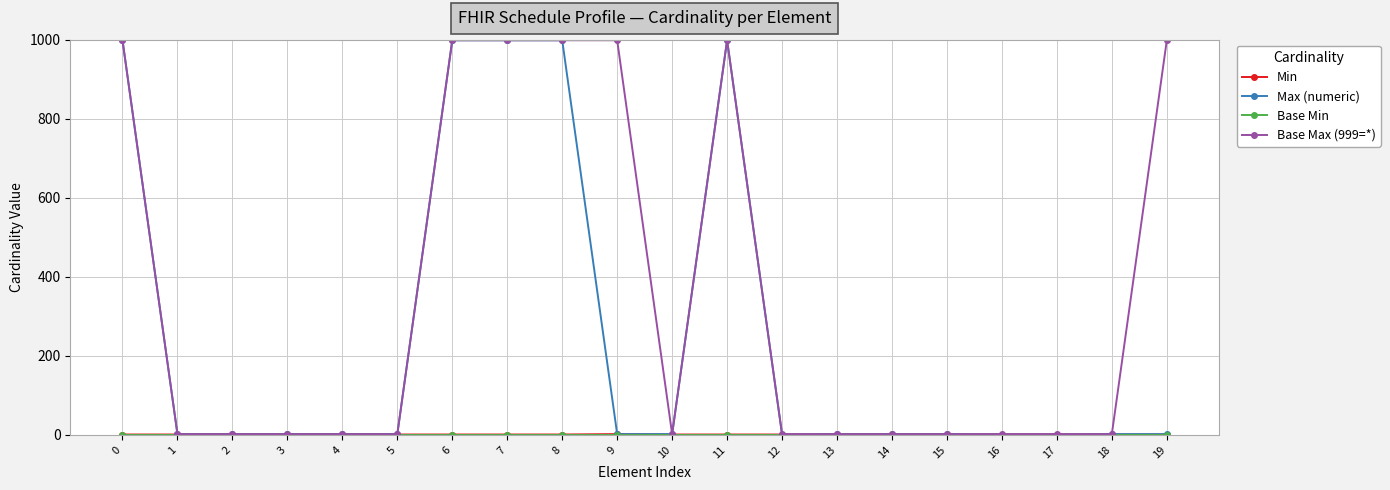

What is the difference between the maximum and minimum values in the Max (numeric) series?

999